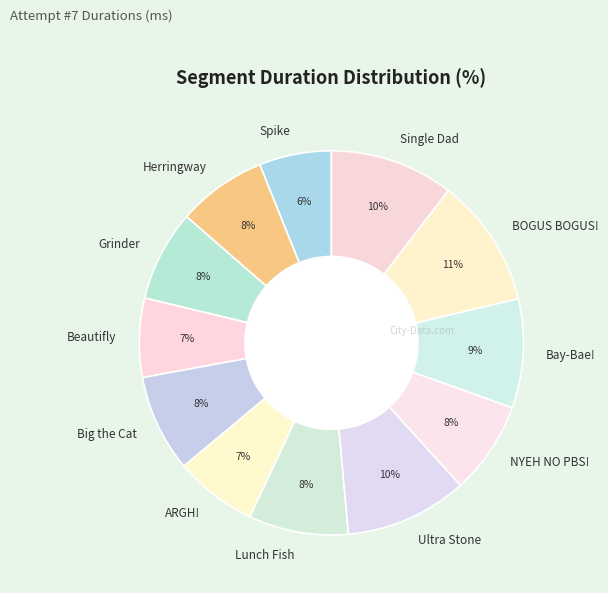

Is the sum of Spike and Lunch Fish greater than half?

No